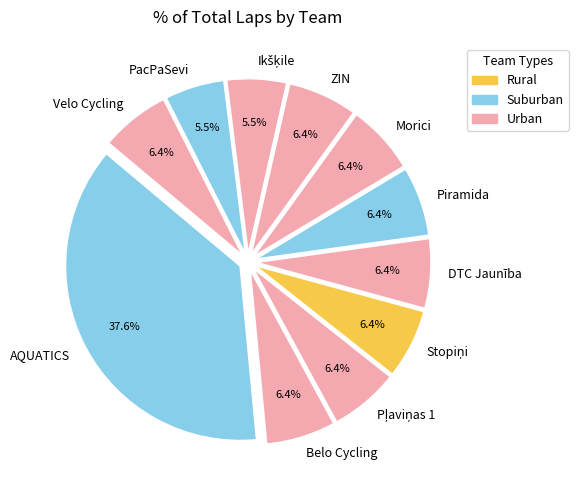

Is there a majority slice in this chart?

No